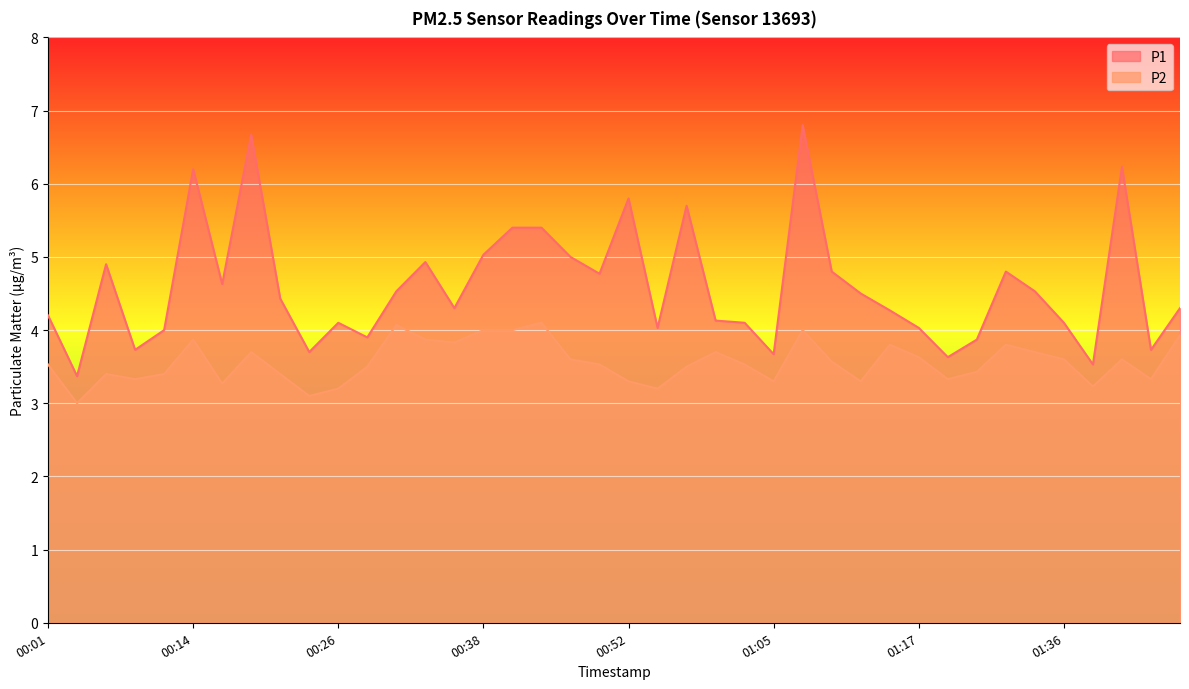

In P2, how many points are higher than both neighbors (excluding endpoints)?

10